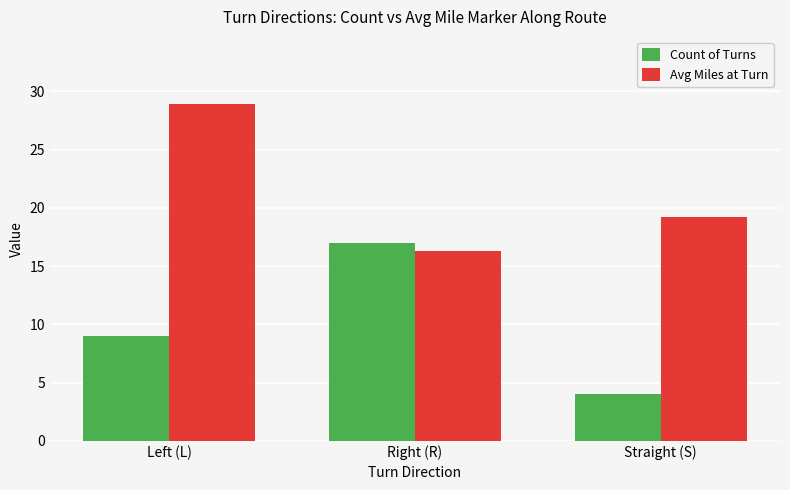

Is it true that Avg Miles at Turn equals 9.3 at Straight (S)?

False